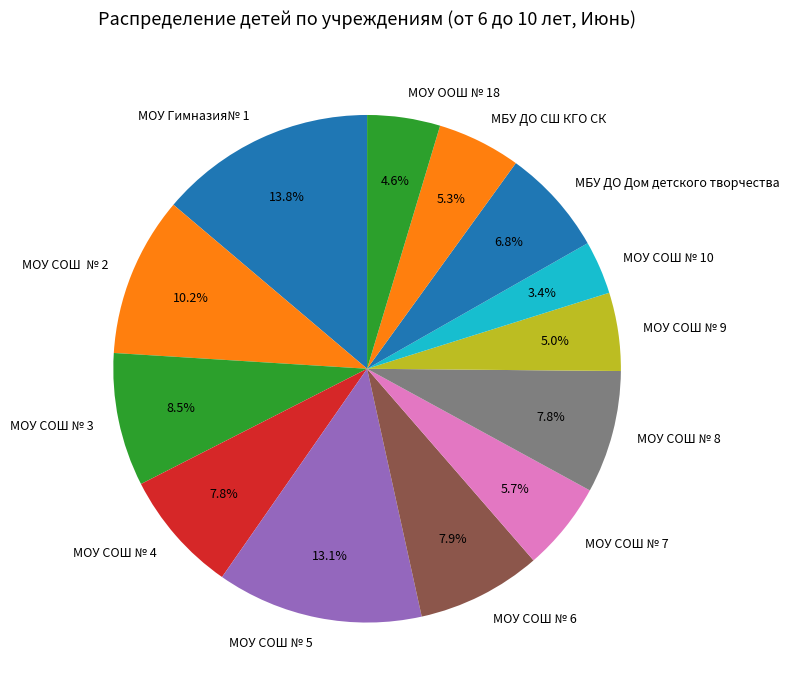

To the nearest percent, what is the difference between the largest and smallest slice percentages?

10%